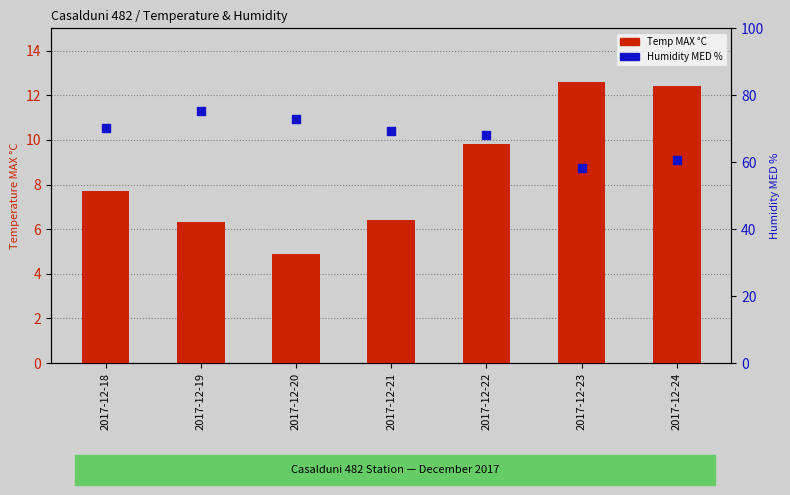

At which category is the sum across all series the highest?

2017-12-19